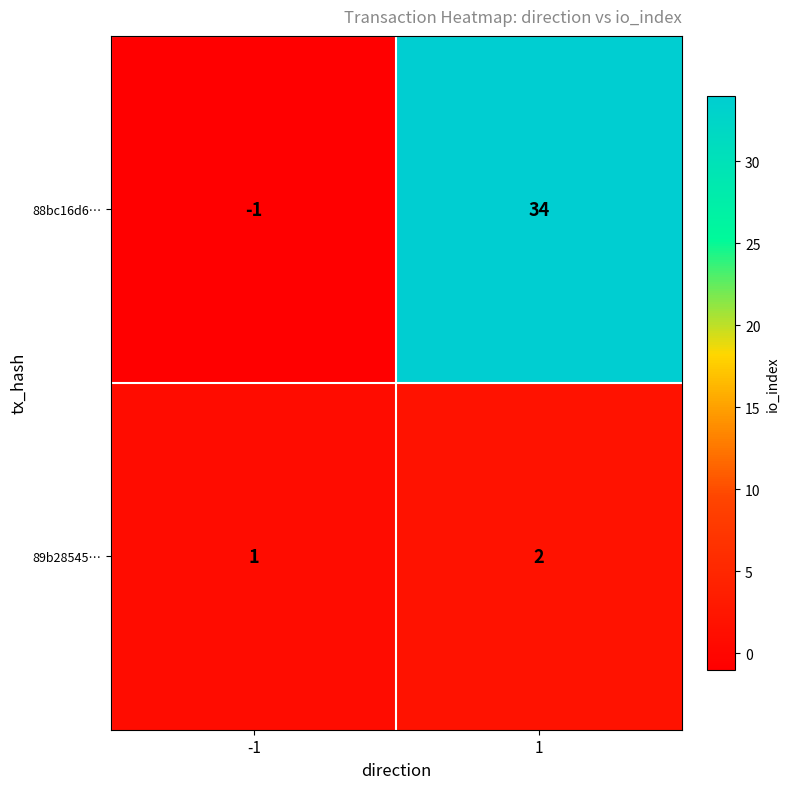

What is the minimum value shown in the chart?

-1